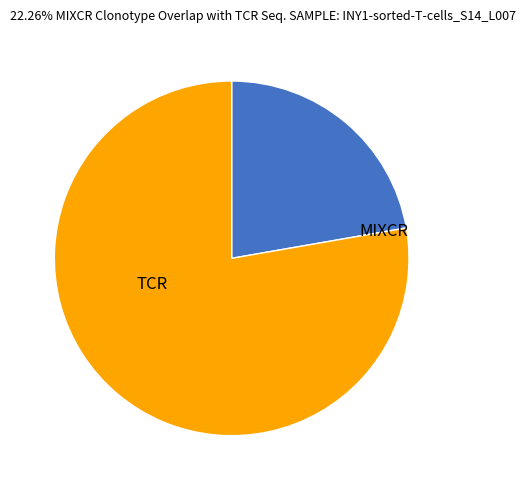

Which slice is the largest?

TCR